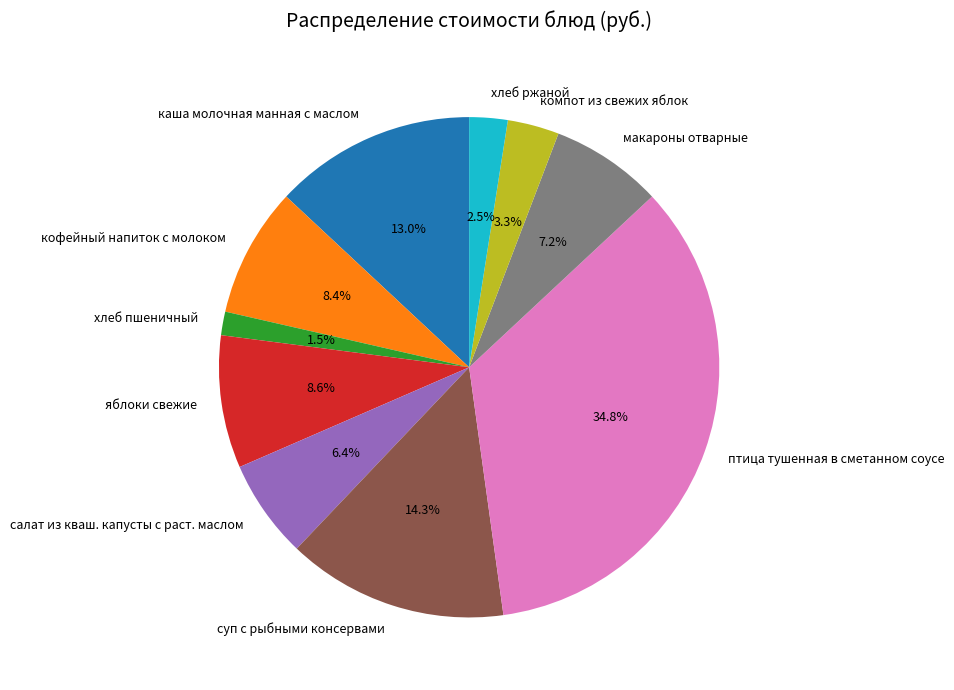

How many segments does this pie chart have?

10